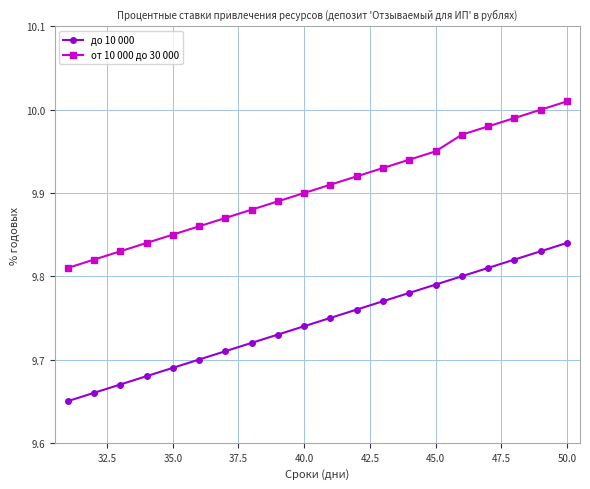

What is the sum of all до 10 000 values?

194.9